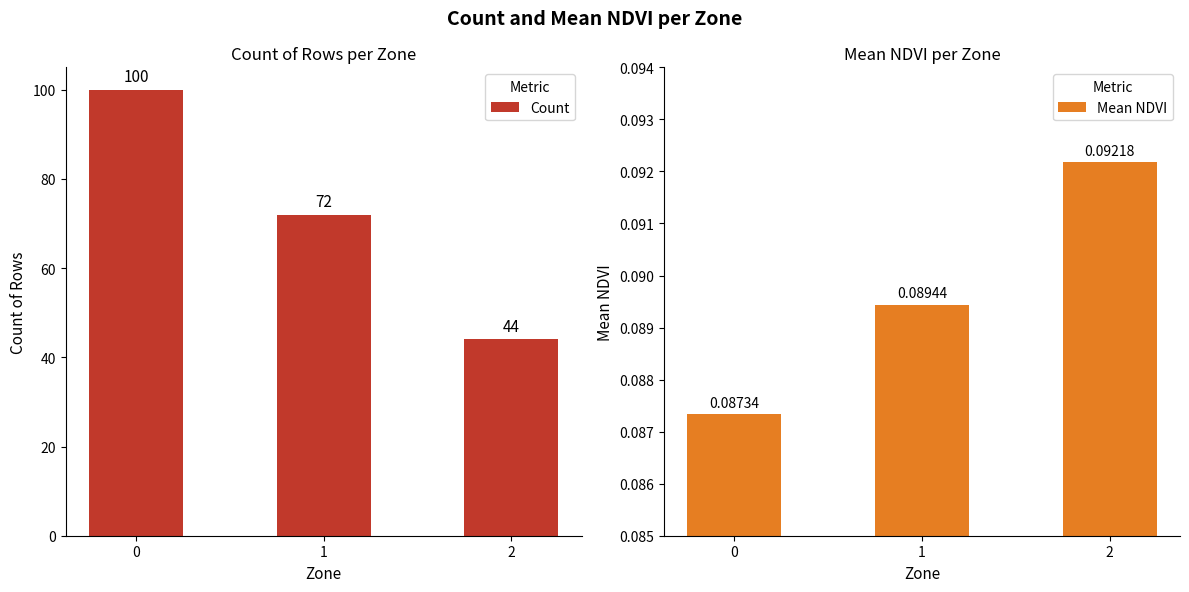

What is the sum of the Mean NDVI values at 0 and 2?

0.2